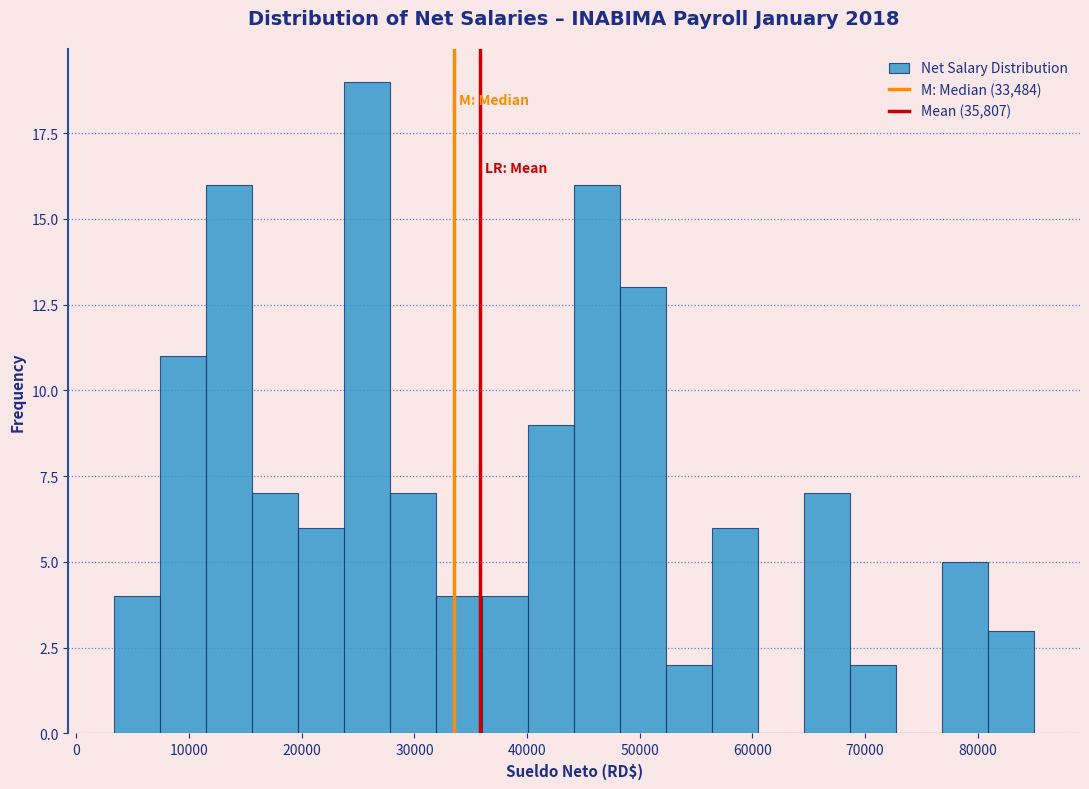

Reading left to right, list every bar in this chart as the range it spans on the x-axis followed by its height. Neither the bar edges nor the heights are printed on the chart, so give them approximately, as read against the axes.

3000 to 7000: 4
7000 to 12000: 11
12000 to 16000: 16
16000 to 20000: 7
20000 to 24000: 6
24000 to 28000: 19
28000 to 32000: 7
32000 to 36000: 4
36000 to 40000: 4
40000 to 44000: 9
44000 to 48000: 16
48000 to 52000: 13
52000 to 56000: 2
56000 to 61000: 6
61000 to 65000: 0
65000 to 69000: 7
69000 to 73000: 2
73000 to 77000: 0
77000 to 81000: 5
81000 to 85000: 3